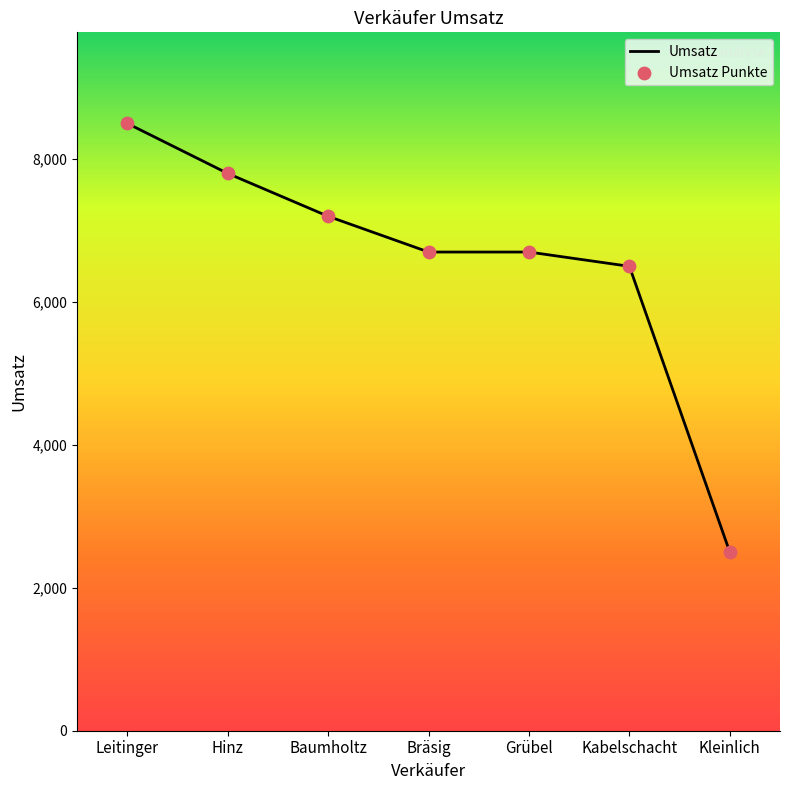

What is the change in value from Leitinger to Bräsig?

-1800